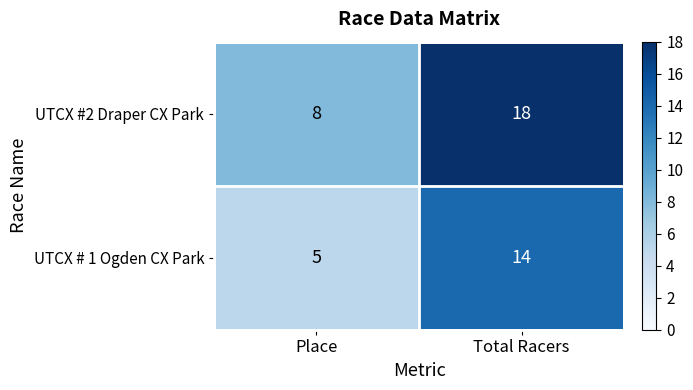

What is the difference between the UTCX # 1 Ogden CX Park values at Total Racers and Place?

9